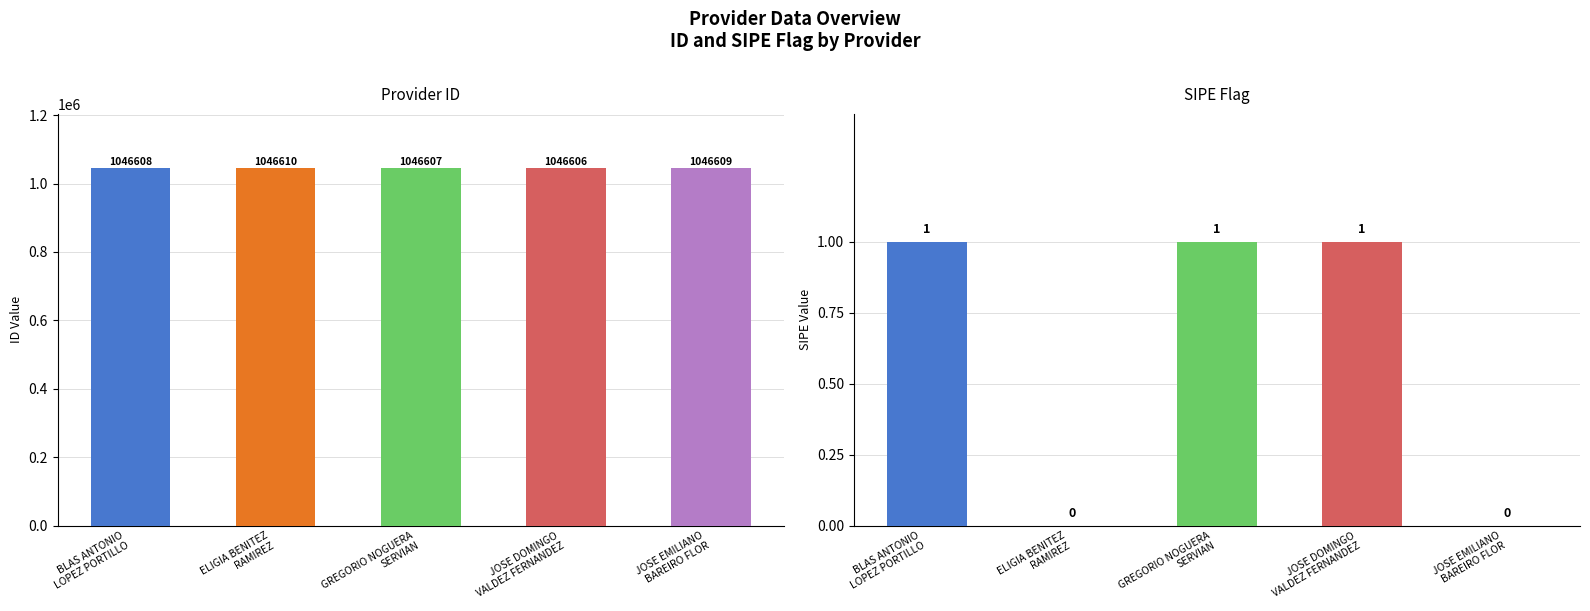

Reading right to left, extract all data points from this chart.

1046609	1046606	1046607	1046610	1046608